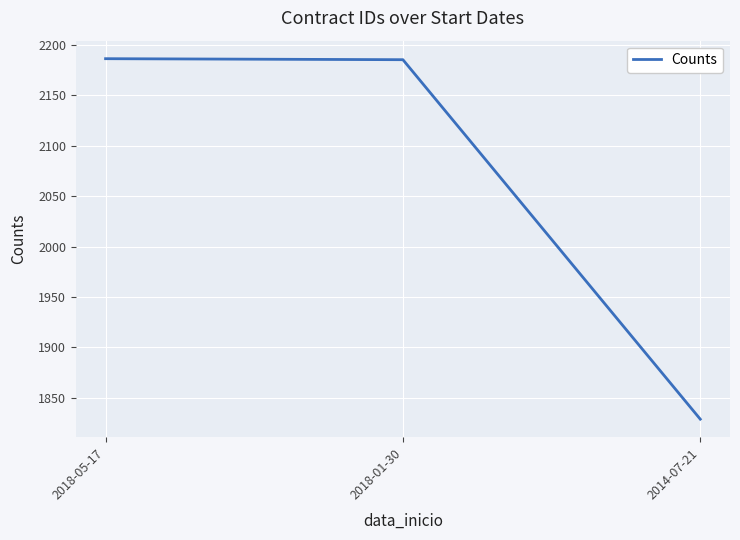

How many categories are shown in the chart?

3